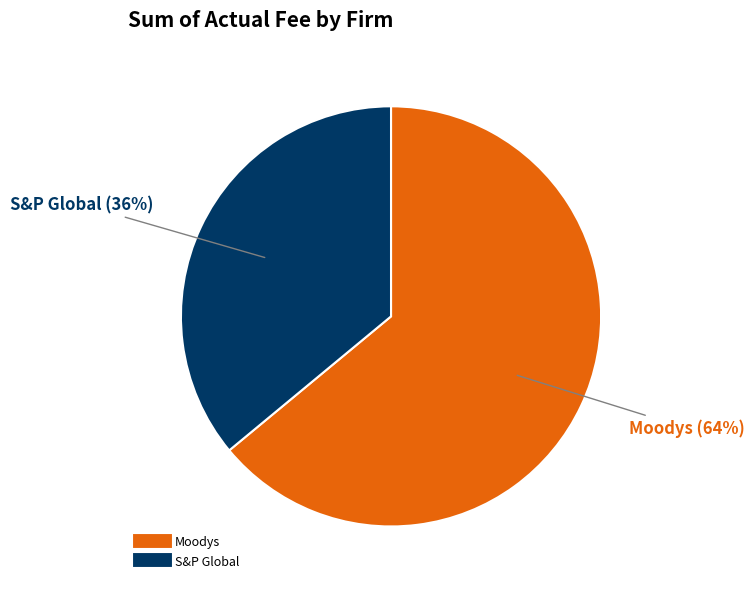

Between Moodys and S&P Global, which is larger?

Moodys